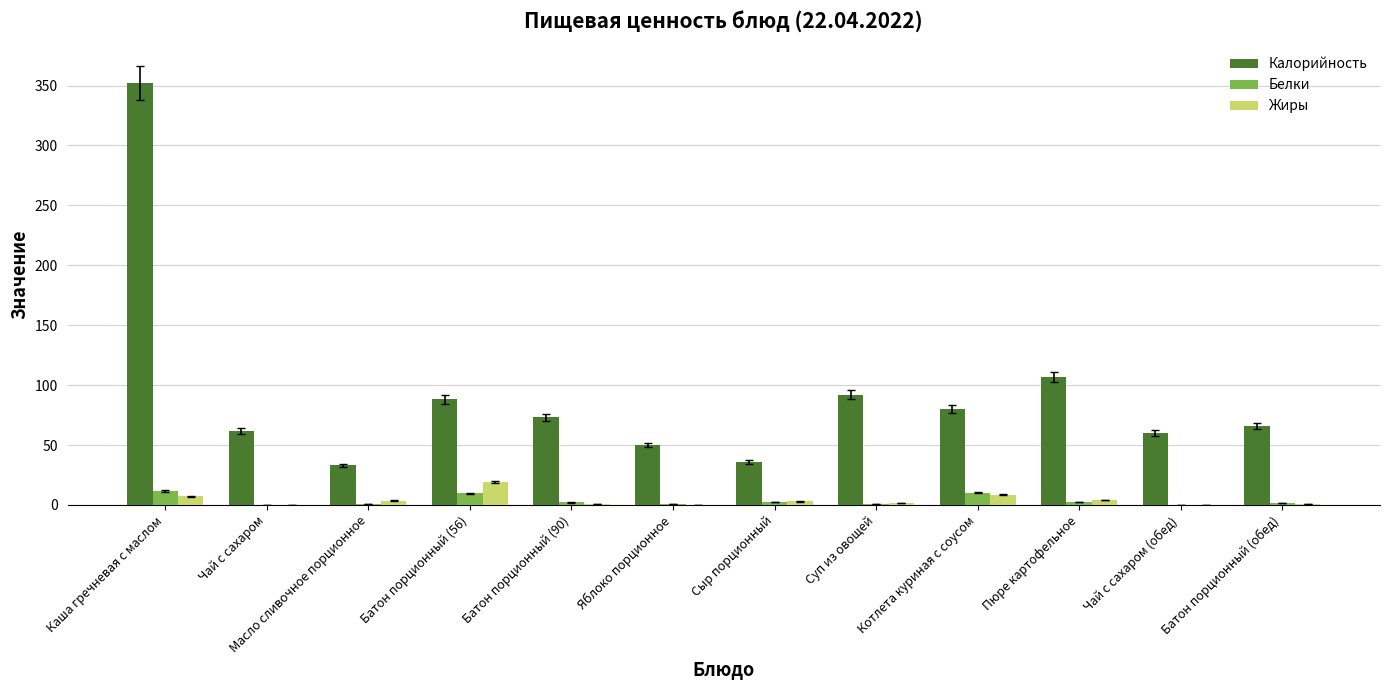

Count the number of categories in the chart.

12